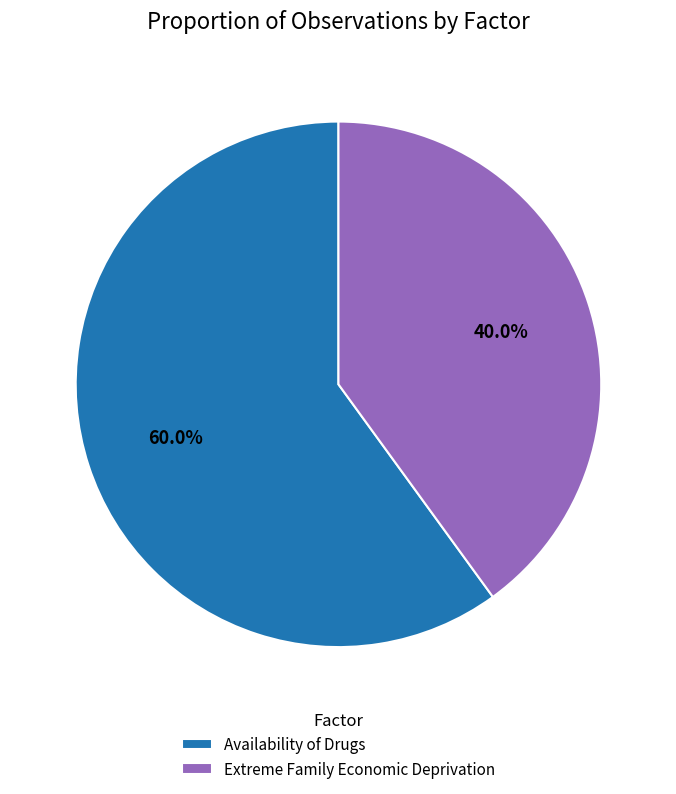

Is there any slice that represents more than half of the pie?

Yes